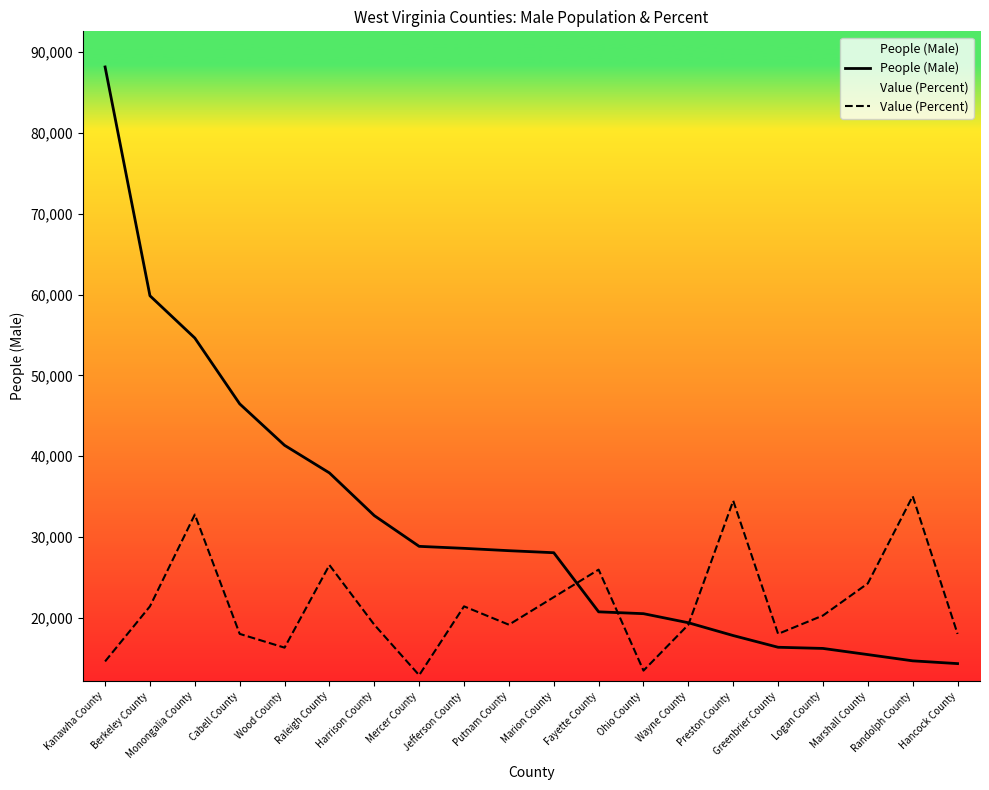

What is the sum of all People (Male) values?

630440.0